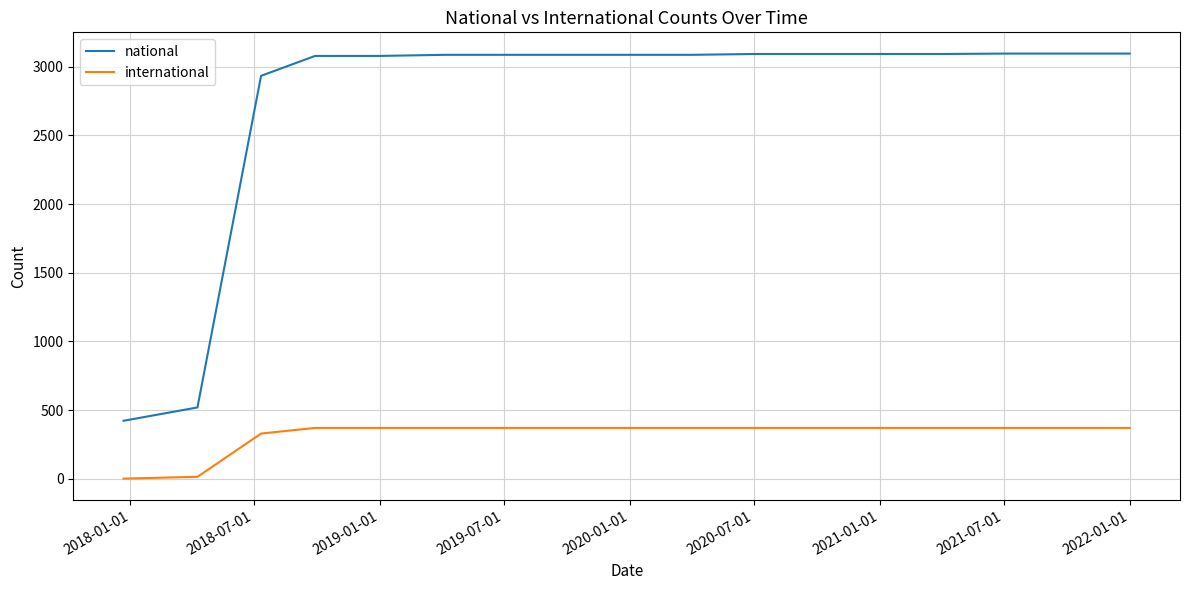

True or false: national and international intersect in this chart.

False